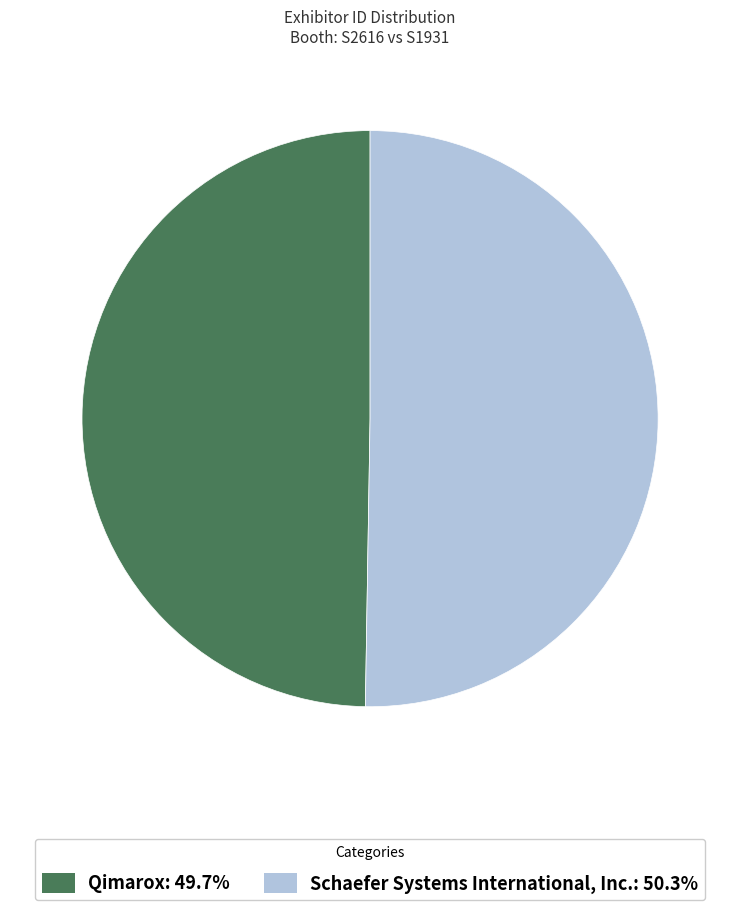

The Schaefer Systems International, Inc. slice represents 40% of the pie. True or false?

False